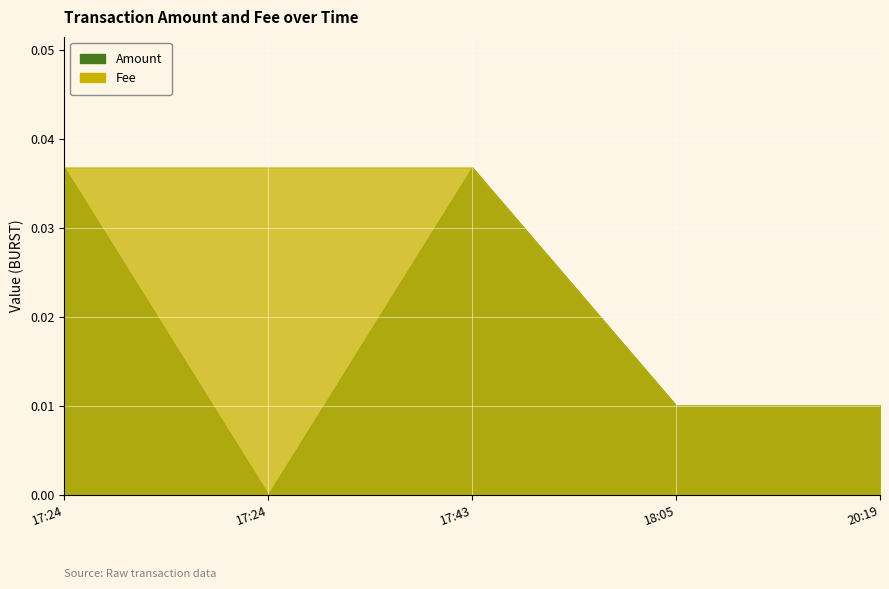

Is the value of Amount at 2018-12-14 20:19:00 greater than the value of Fee at 2018-12-14 17:24:32?

No